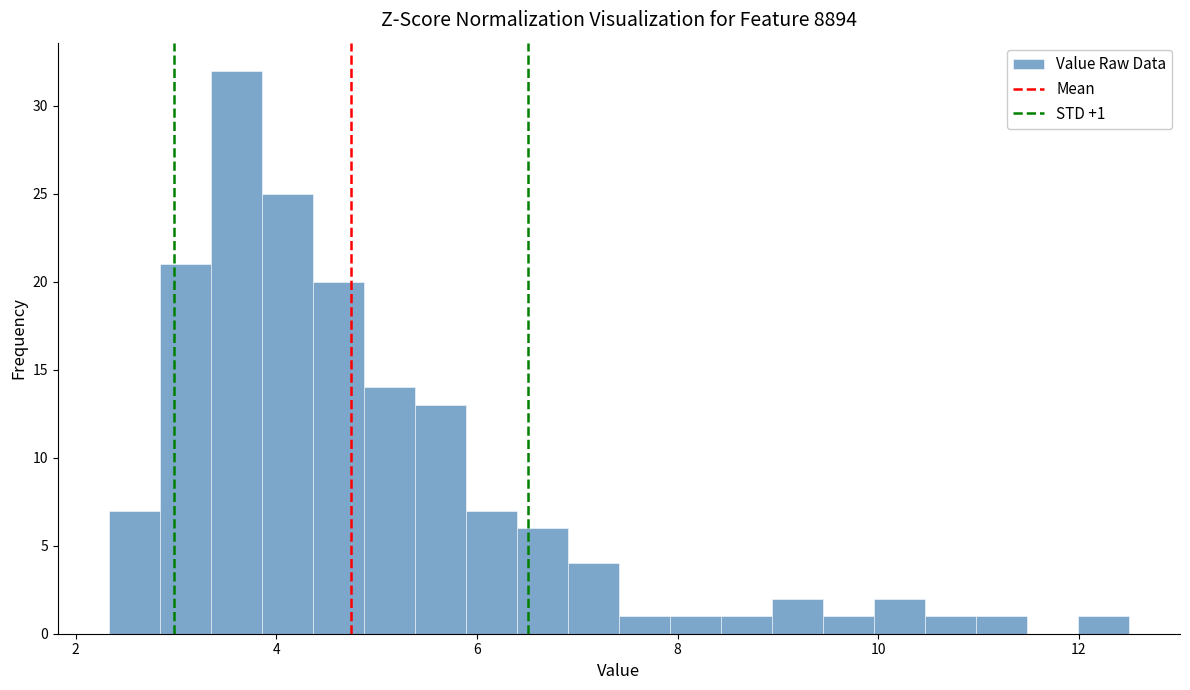

Around what value on the x-axis is the tallest bar? Give the approximate position of its centre, as read against the axis.

3.6